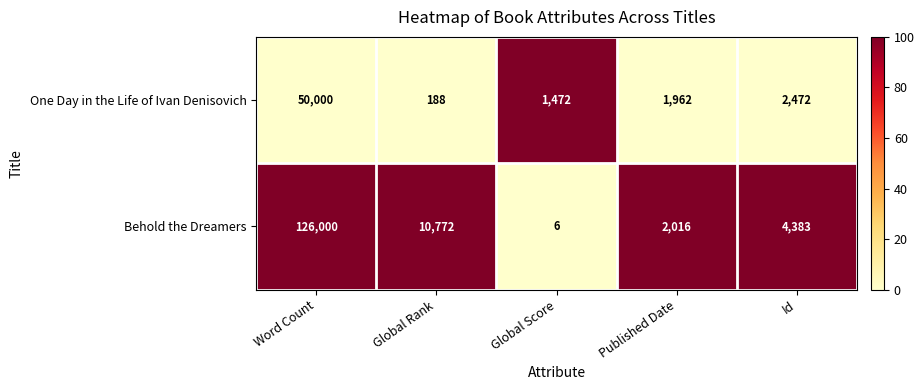

What is the maximum value shown in the chart?

126000